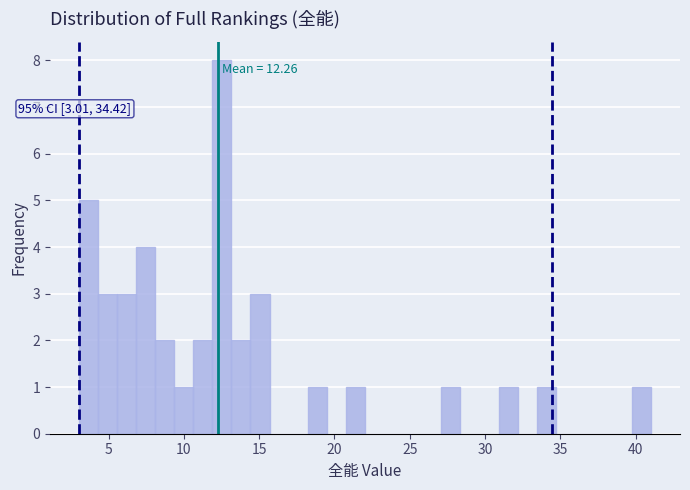

Around what value on the x-axis is the tallest bar? Give the approximate position of its centre, as read against the axis.

12.5